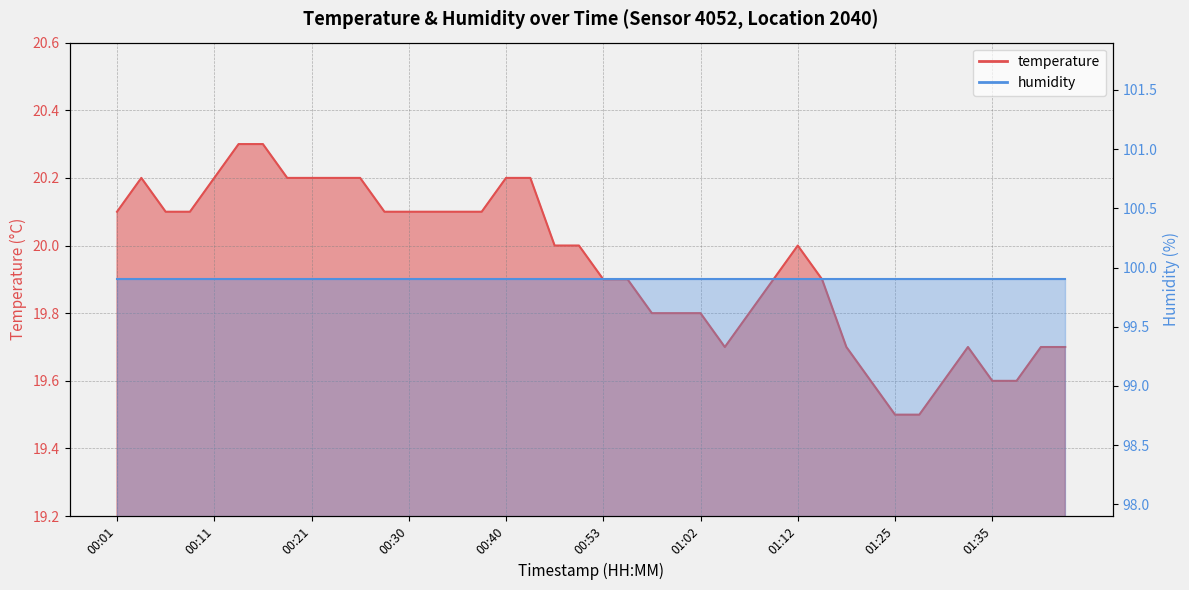

How many points are lower than both their immediate neighbors (excluding endpoints)?

1